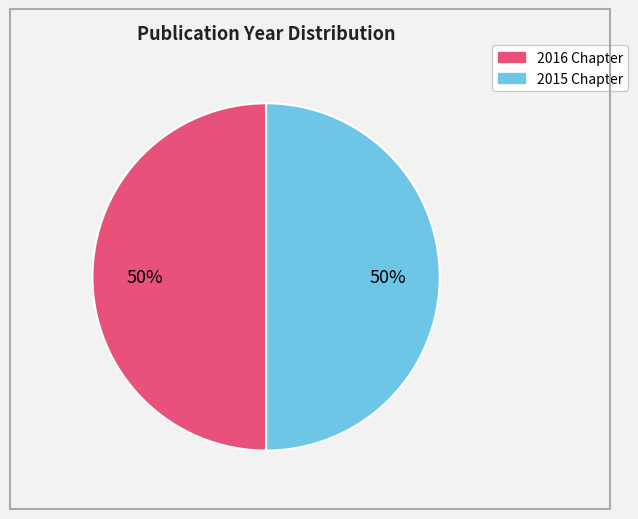

Count the number of slices in the pie.

2